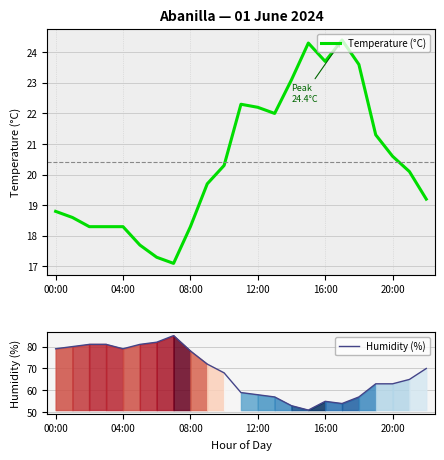

True or false: Temperature (°C) and Humidity (%) cross at least once.

False